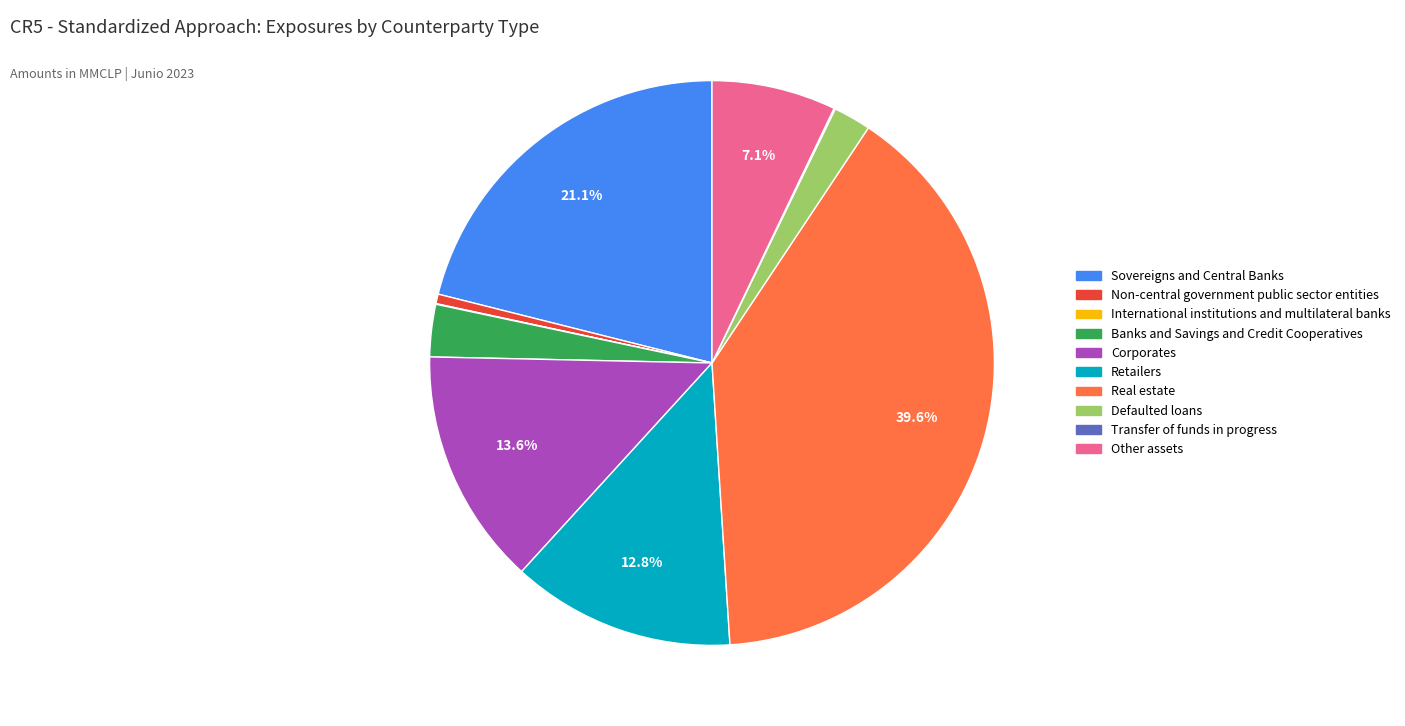

Is there a majority slice in this chart?

No